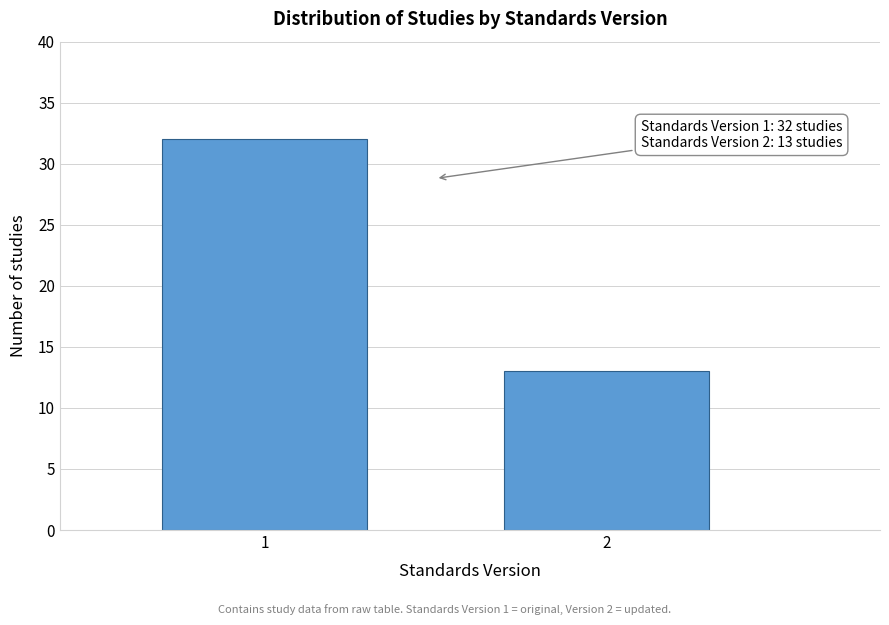

Reading left to right, list all the values displayed in this chart.

32	13